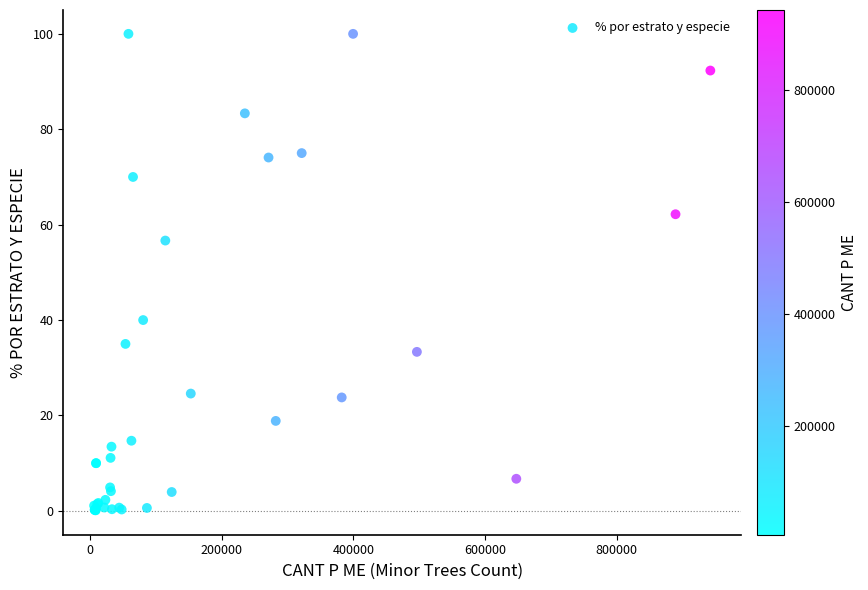

What Y value in the scatter plot is closest to 50?

56.7